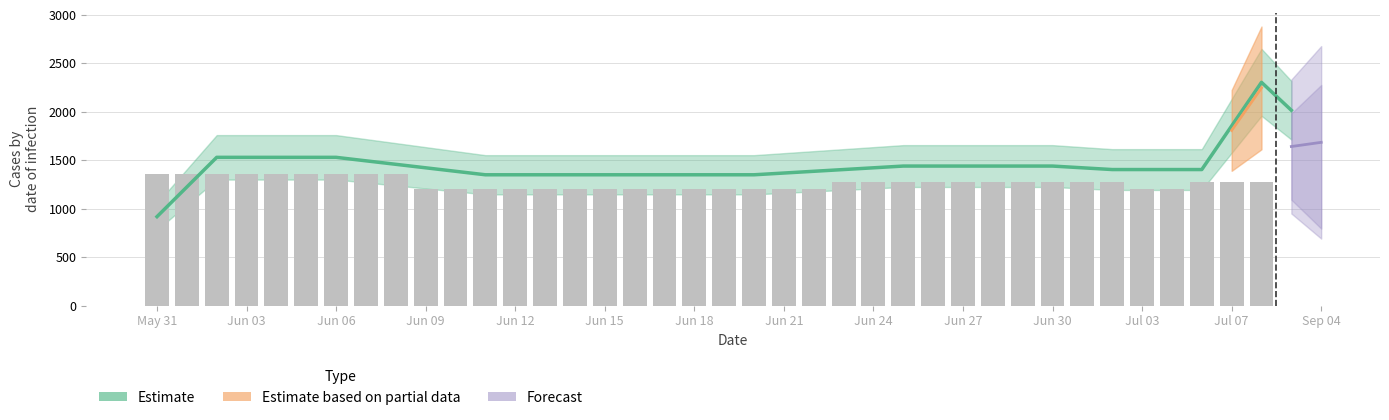

Count the values in the range 1200 to 1280.

29